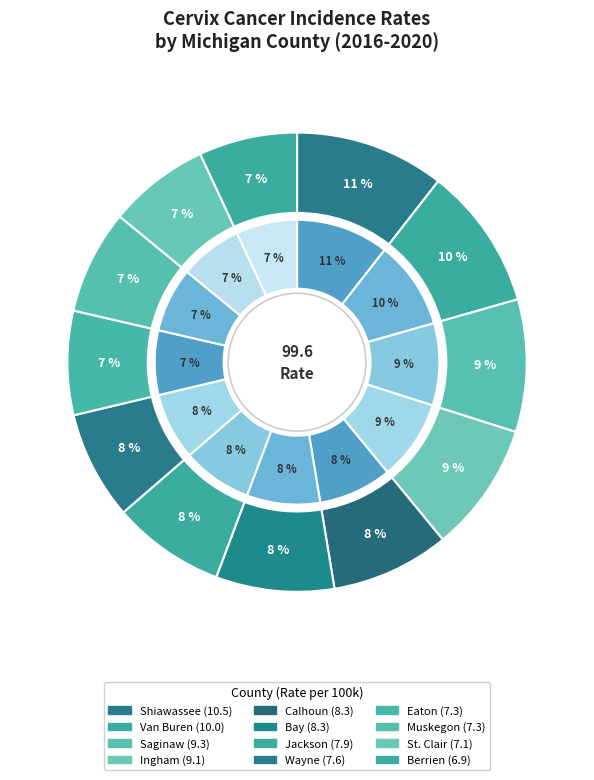

Rank the categories by value from lowest to highest.

Berrien, St. Clair, Eaton, Muskegon, Wayne, Jackson, Calhoun, Bay, Ingham, Saginaw, Van Buren, Shiawassee